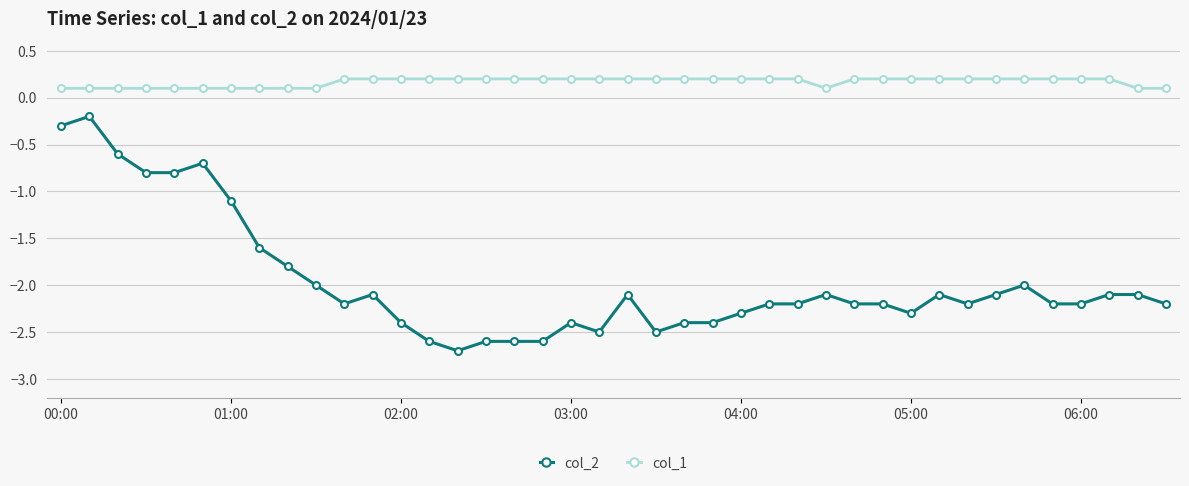

True or false: col_2 and col_1 cross at least once.

False